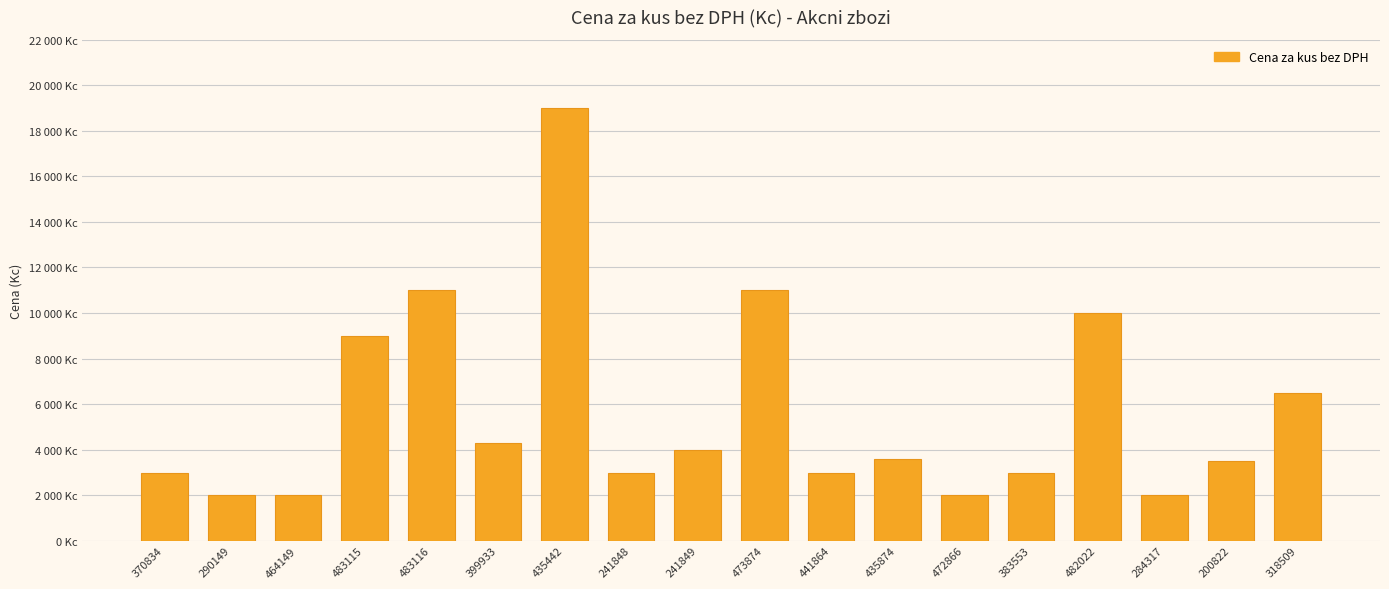

Rank the categories by value from lowest to highest.

290149, 464149, 472866, 284317, 370834, 241848, 441864, 383553, 200822, 435874, 241849, 399933, 318509, 483115, 482022, 483116, 473874, 435442